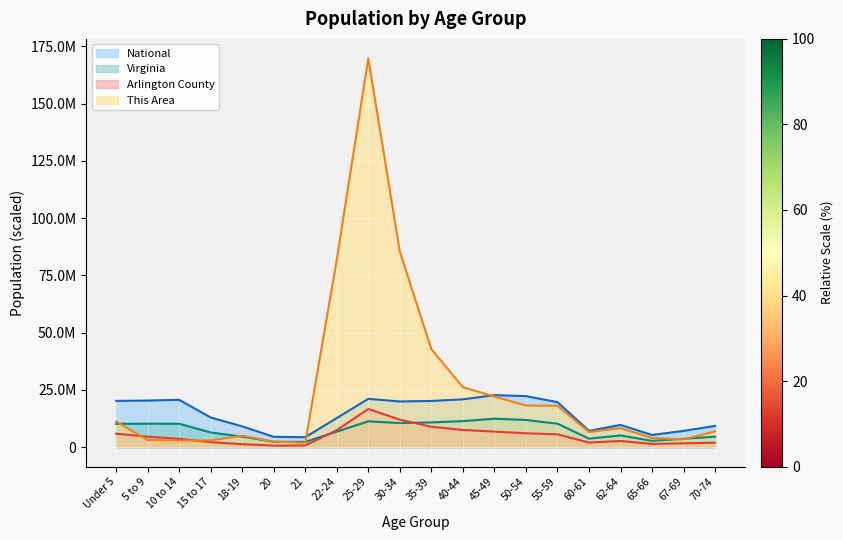

Count the number of categories in the chart.

20